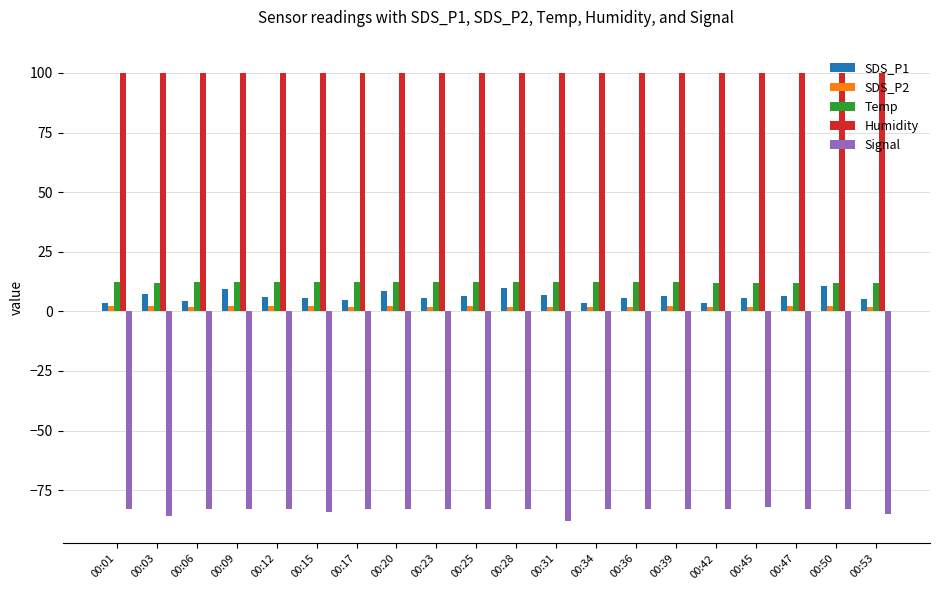

What is the smallest value displayed?

-88.0